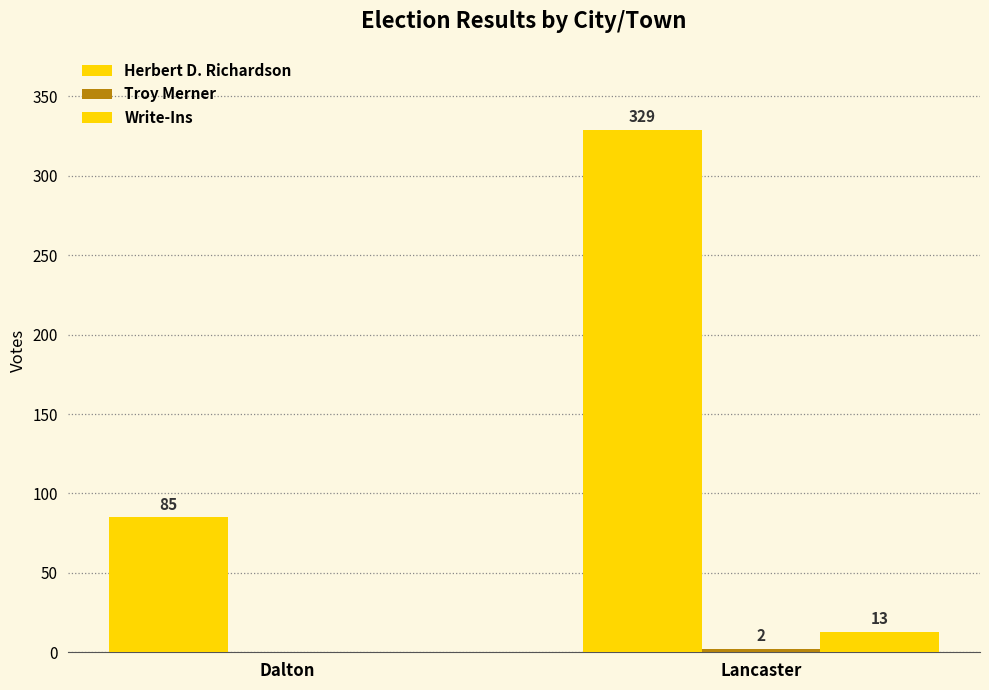

The value of Troy Merner at Dalton is 0. True or false?

True